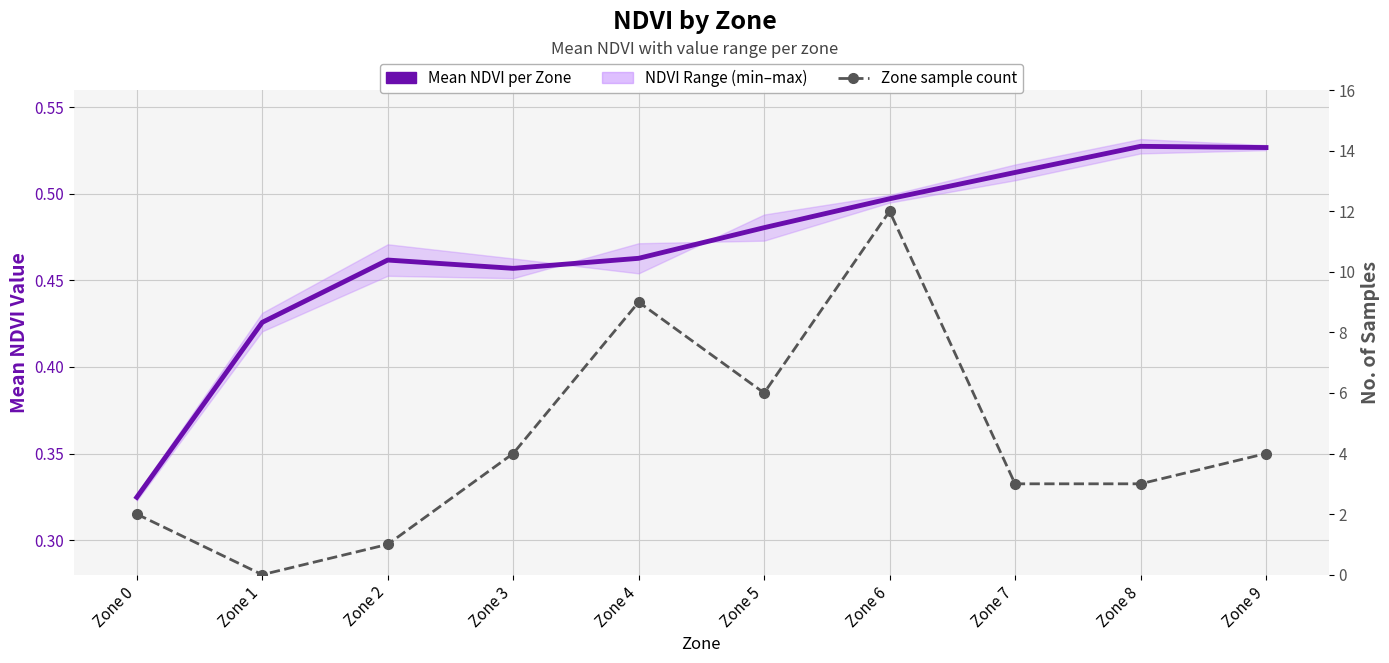

At which category is the sum across all series the highest?

Zone 6